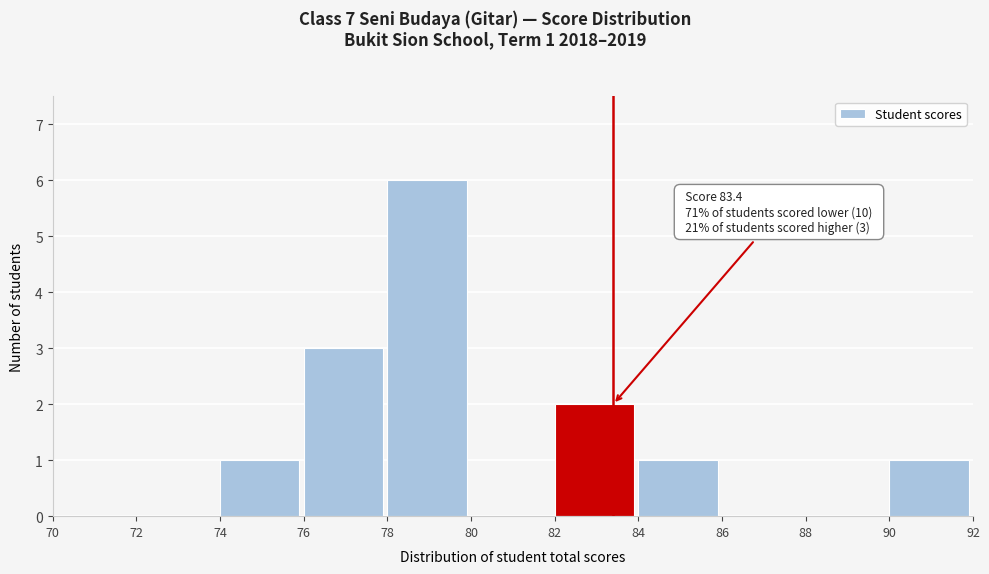

Which range on the x-axis has the tallest bar?

78 to 80